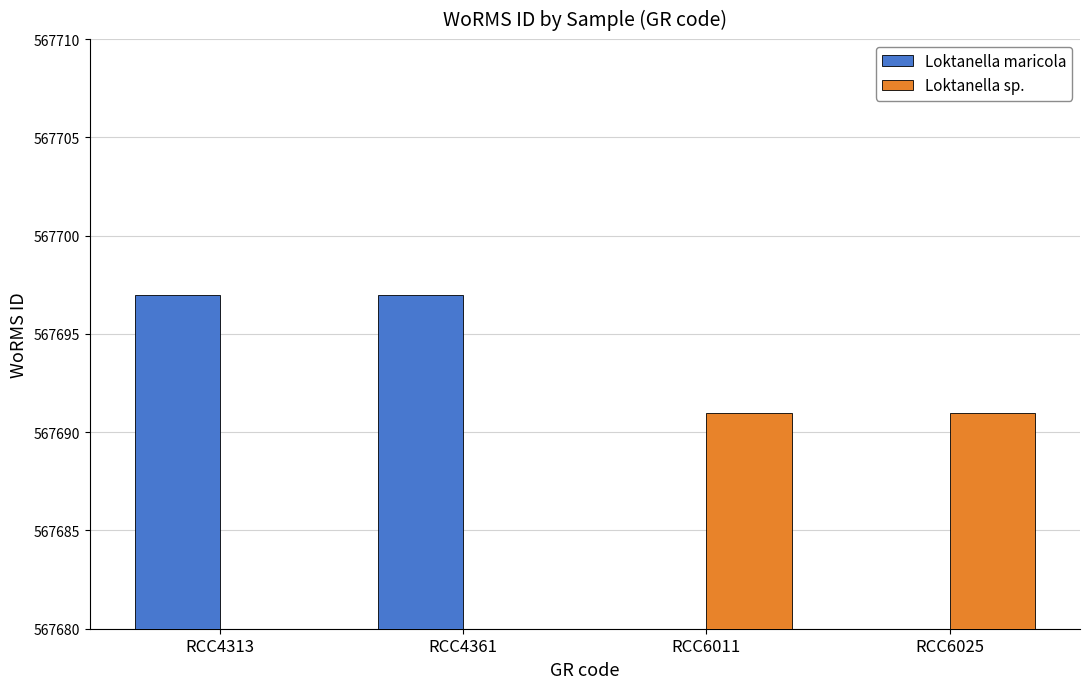

Between RCC6011 and RCC4313, which is larger?

RCC4313